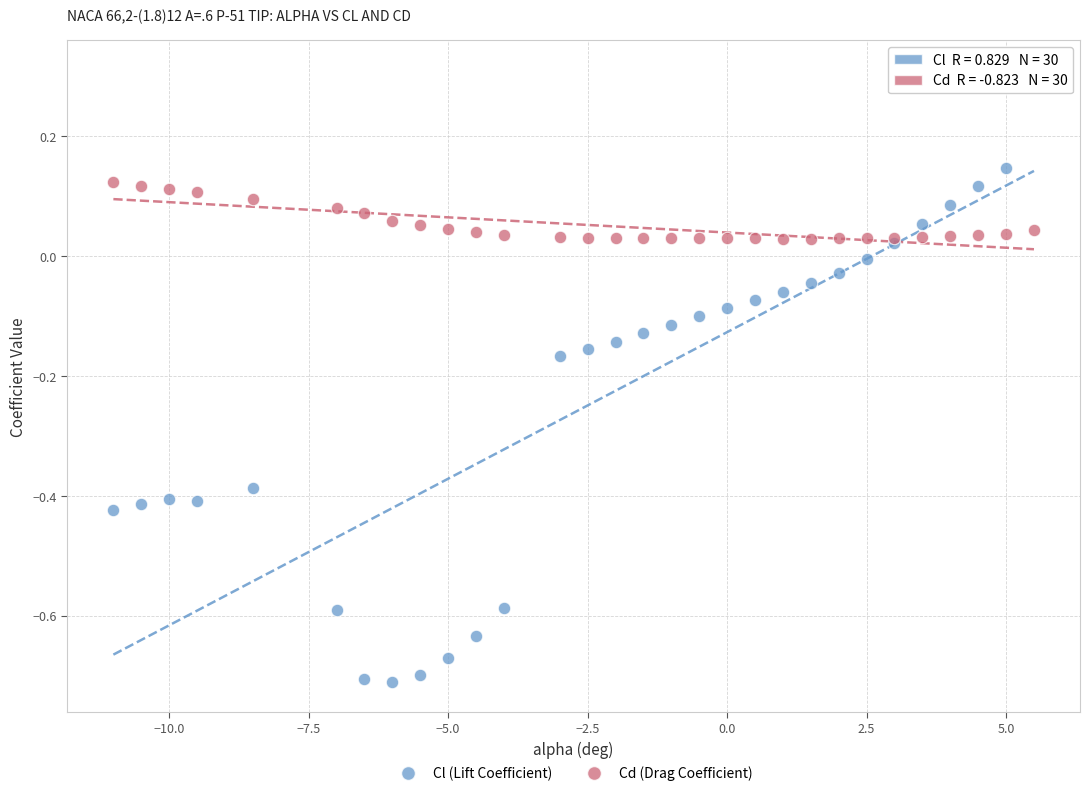

Which series contains the highest Y value?

Cl (Lift Coefficient)